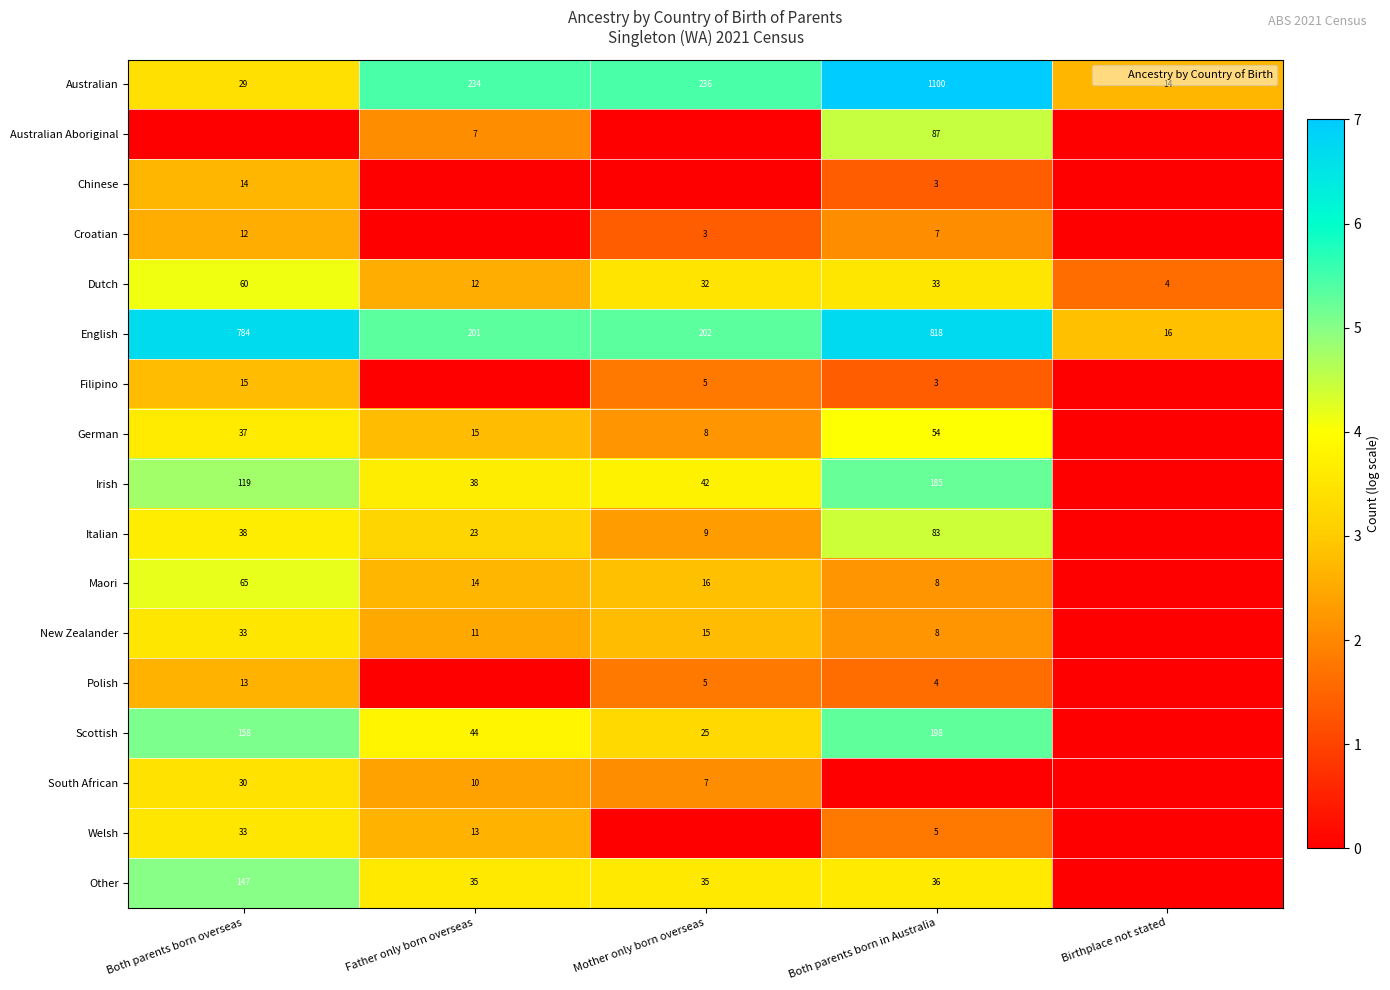

How many values in the Italian series exceed 3?

3